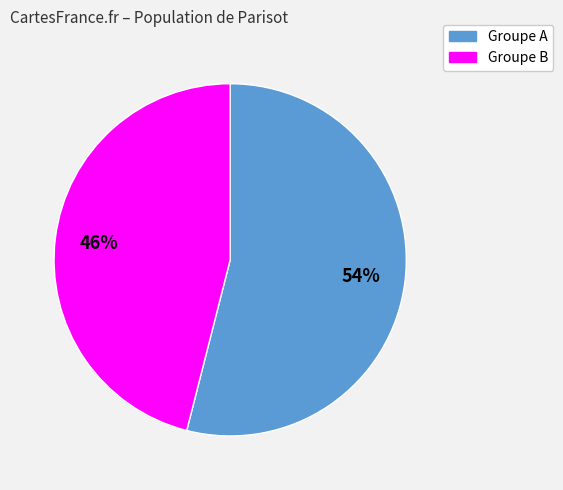

To the nearest percent, what is the average slice percentage?

50%